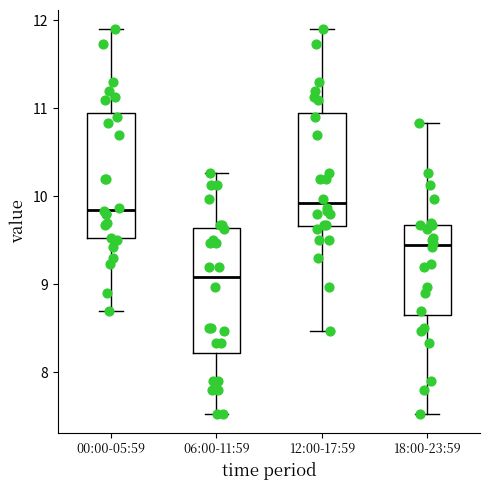

Reading left to right, read every box against the y-axis: the position of its median line, the range the box covers, and the ends of its whiskers. The values are not printed on the chart, so give them approximately, as read against the axis.

00:00-05:59: median 9.9, box 9.5 to 11.0, whiskers 8.7 to 11.9
06:00-11:59: median 9.1, box 8.2 to 9.6, whiskers 7.5 to 10.3
12:00-17:59: median 9.9, box 9.7 to 11.0, whiskers 8.5 to 11.9
18:00-23:59: median 9.5, box 8.7 to 9.7, whiskers 7.5 to 10.8